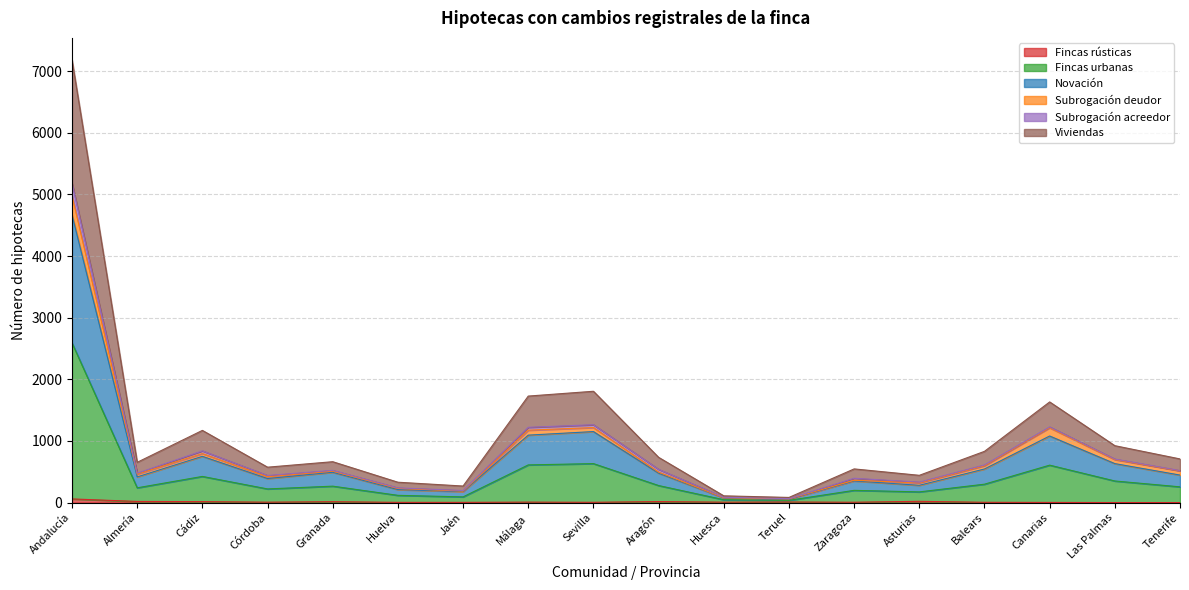

At which category is the sum across all series the highest?

Andalucía